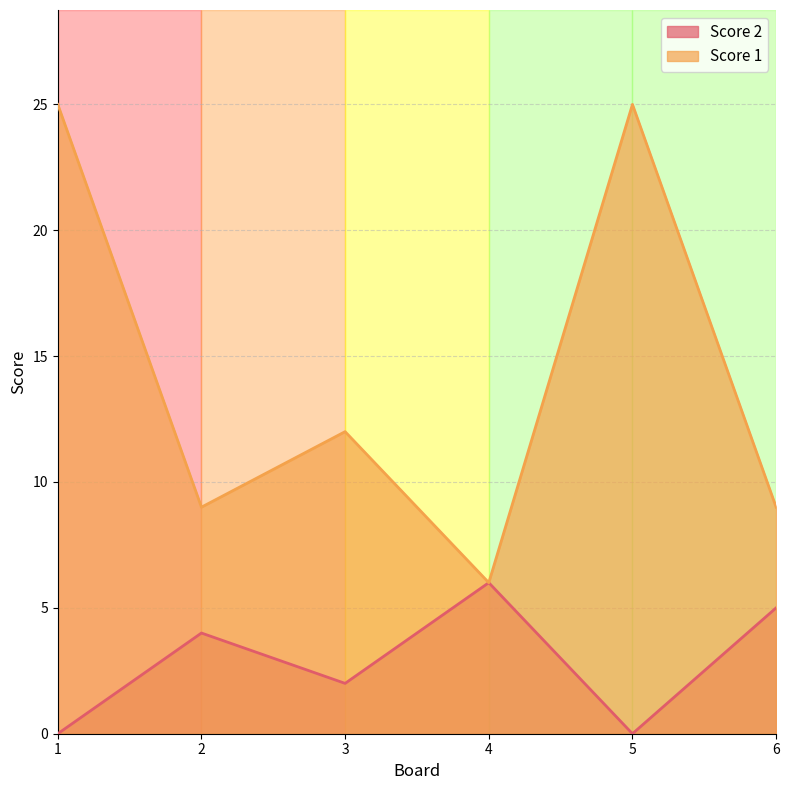

Is it true that Score 1 equals 8 at 4?

False